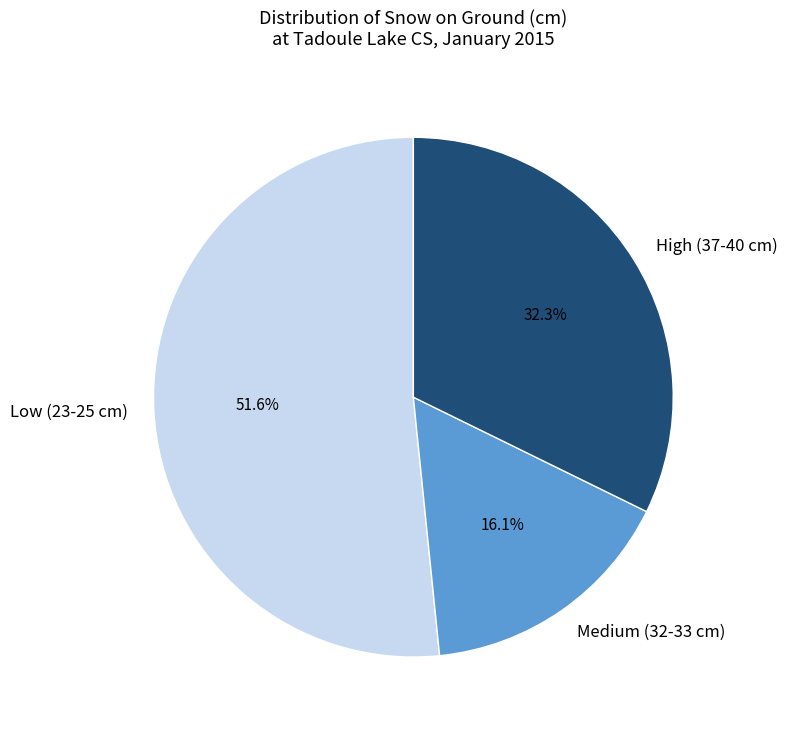

What portion of the pie excludes High (37-40 cm)?

67.7%